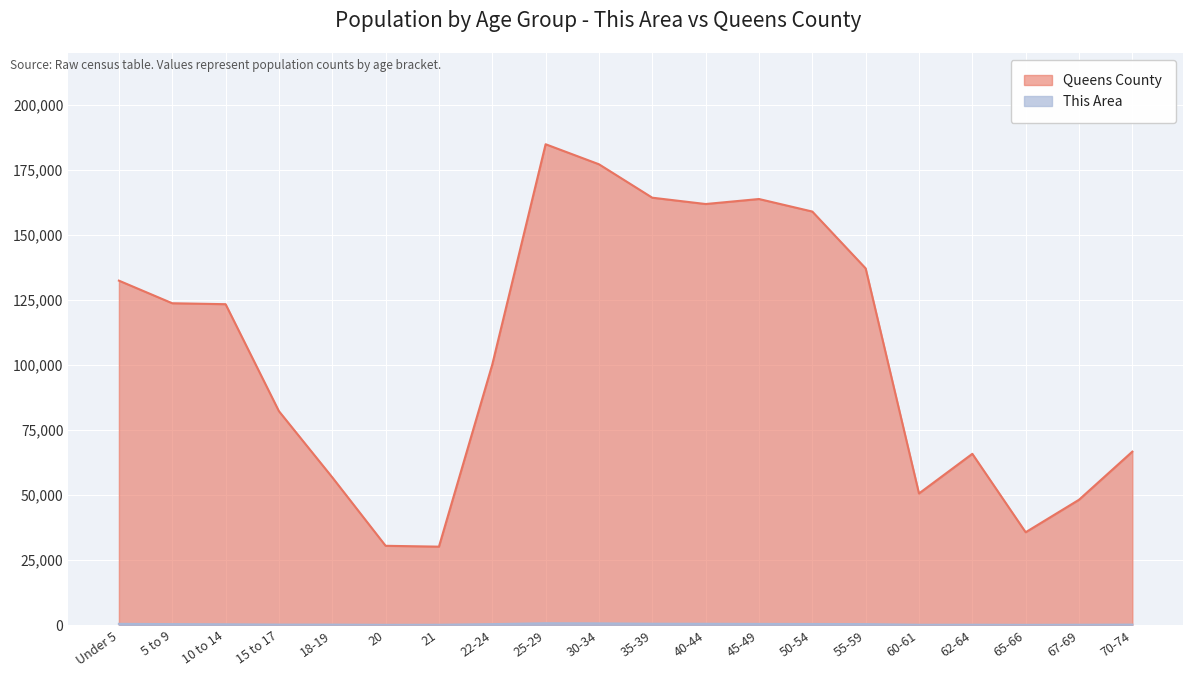

Rank the categories by This Area value from lowest to highest.

65-66, 20, 60-61, 21, 67-69, 62-64, 18-19, 70-74, 15 to 17, 10 to 14, 22-24, 5 to 9, 55-59, 50-54, 45-49, Under 5, 40-44, 35-39, 30-34, 25-29